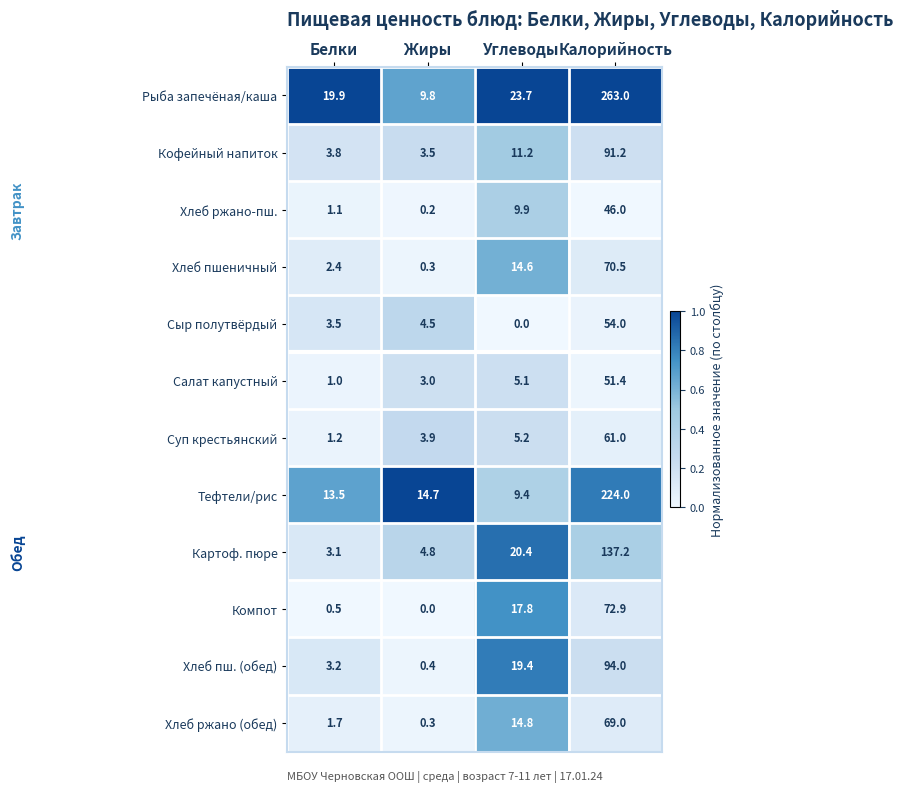

The value of Тефтели/рис at Белки is 24.1. True or false?

False